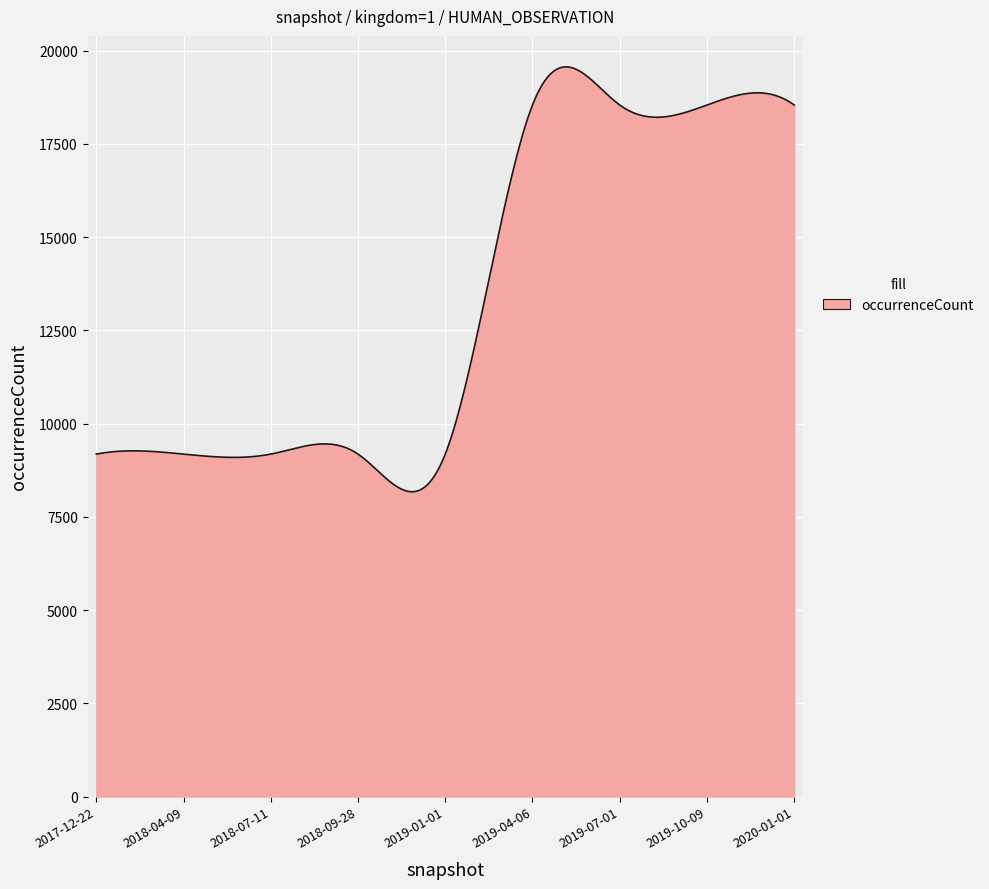

What is the maximum value shown in the chart?

19561.4